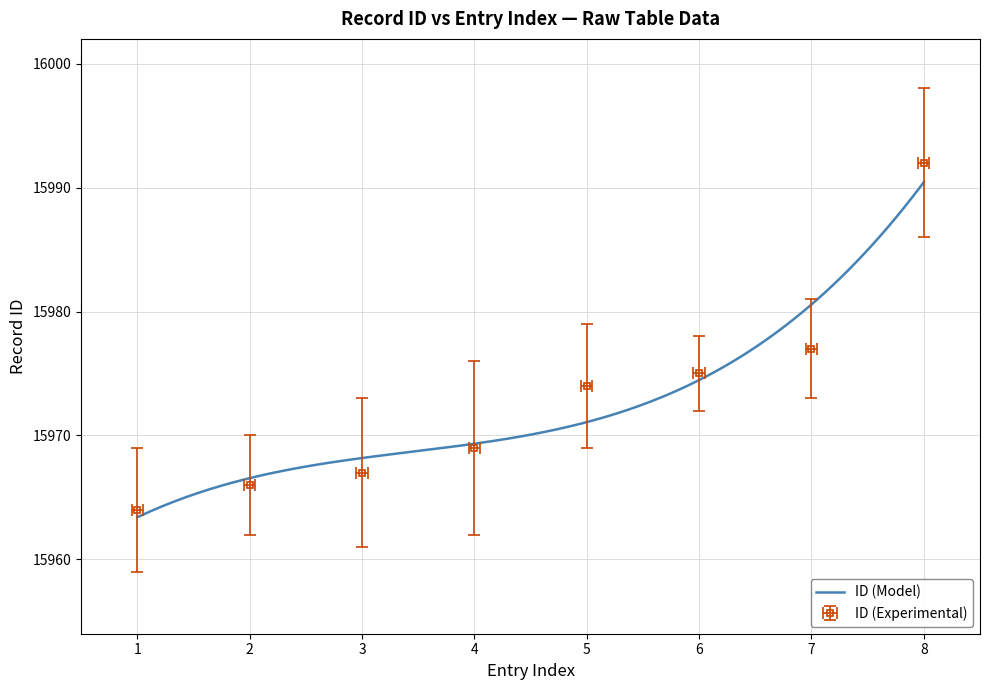

True or false: there are more than 0 points higher than both neighbors.

False